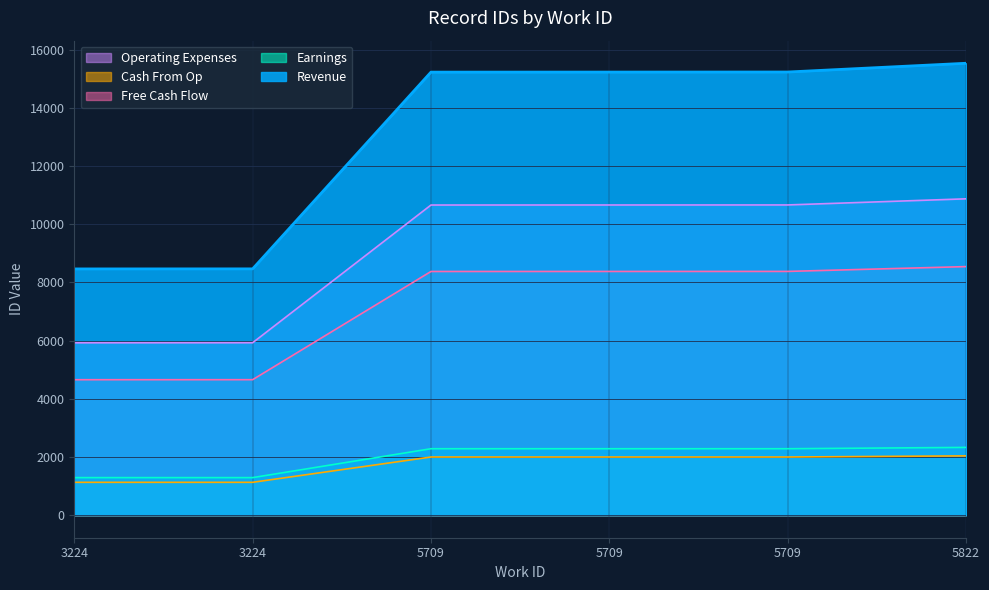

What are all the series names shown in the legend?

Operating Expenses, Cash From Op, Free Cash Flow, Earnings, Revenue